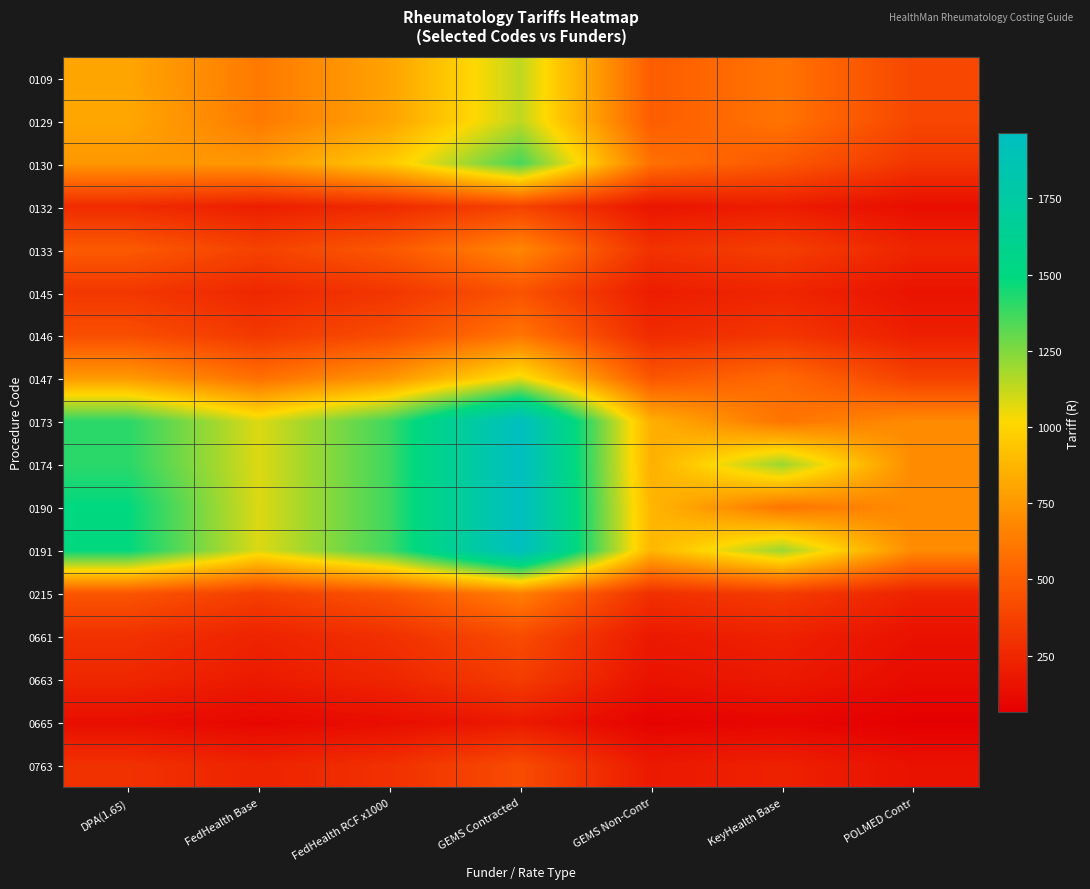

What is the greatest value displayed?

1963.8